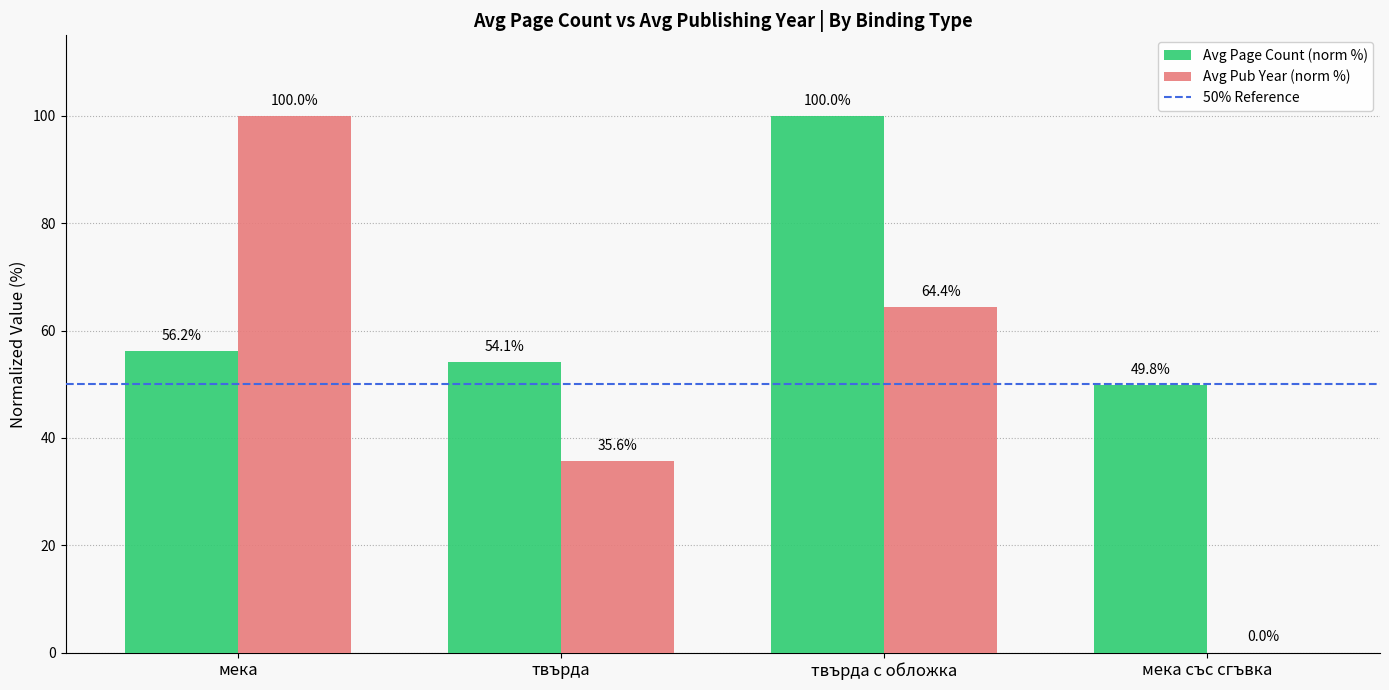

What is the total value across all series at твърда?

89.7